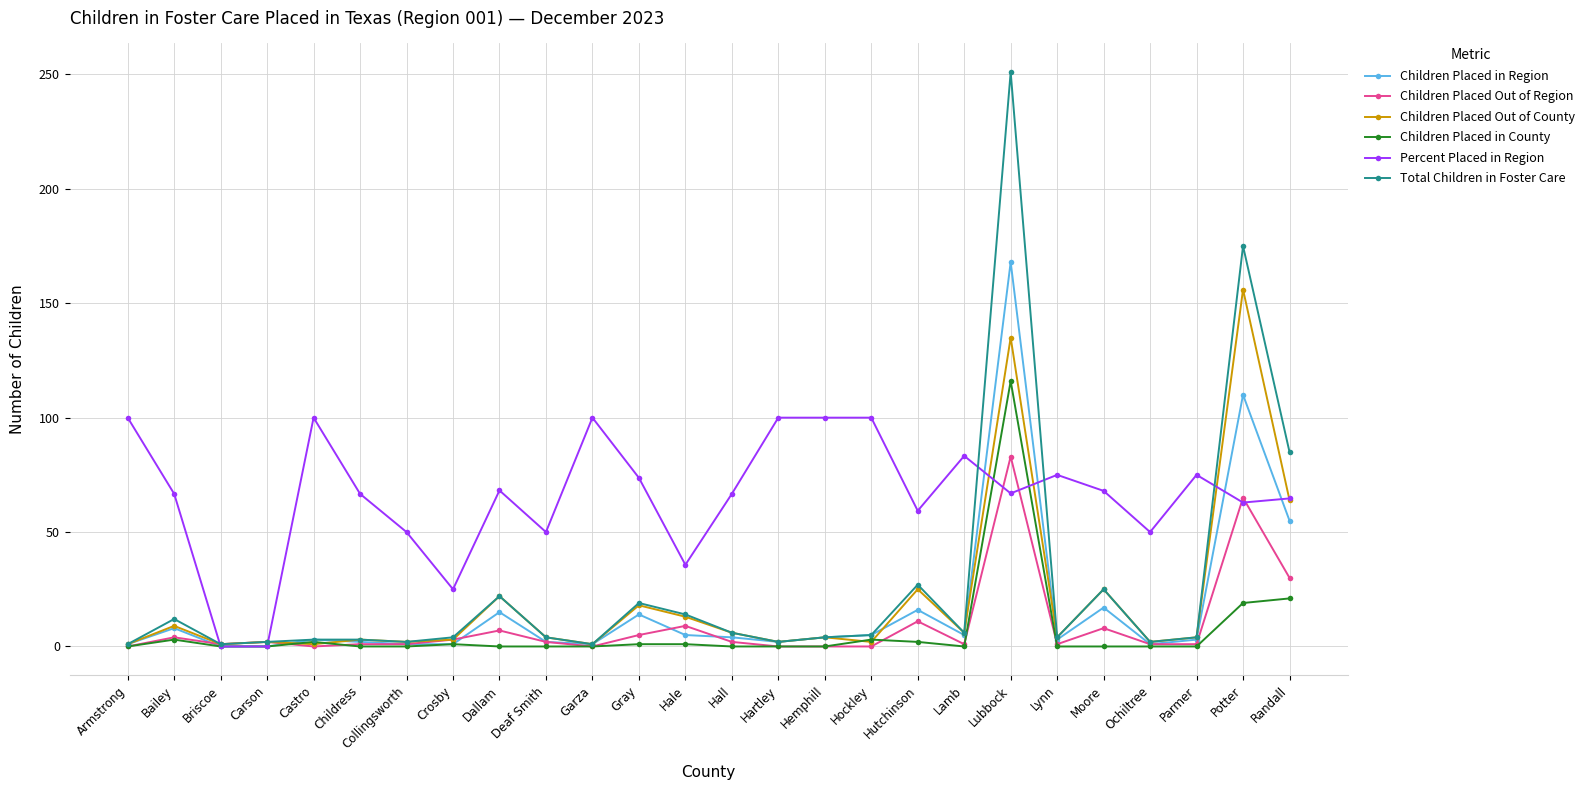

What are all the series names shown in the legend?

Children Placed in Region, Children Placed Out of Region, Children Placed Out of County, Children Placed in County, Percent Placed in Region, Total Children in Foster Care